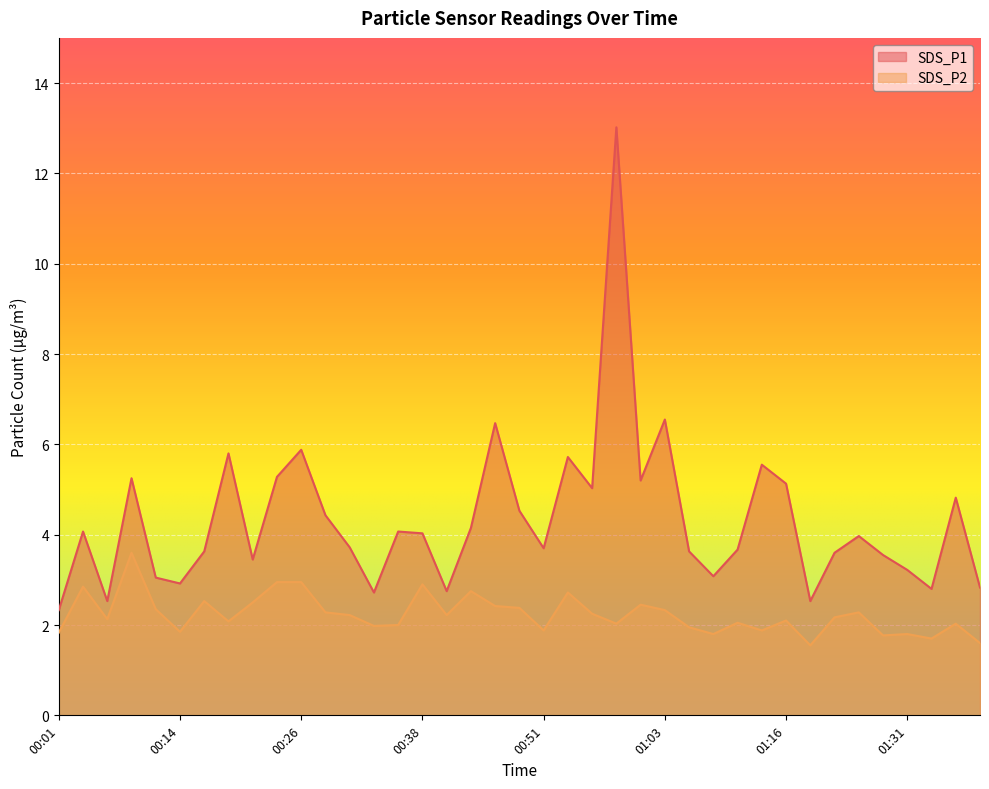

At which label does SDS_P2 reach its minimum?

01:18